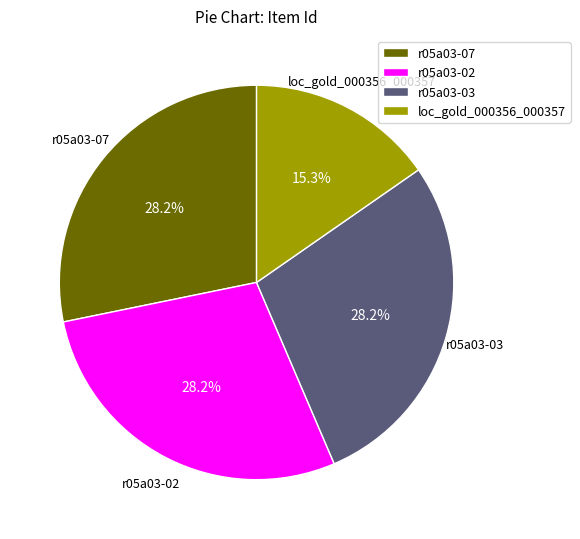

Which category has the smallest portion of the pie?

loc_gold_000356_000357